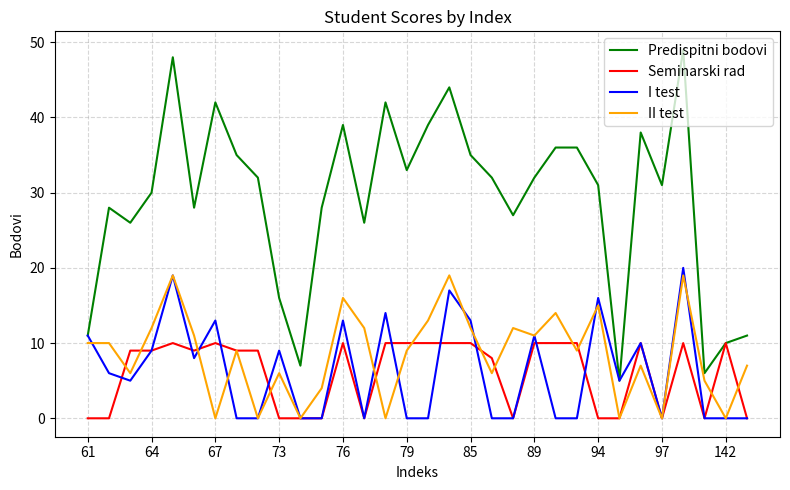

What is the highest value of the II test series?

19